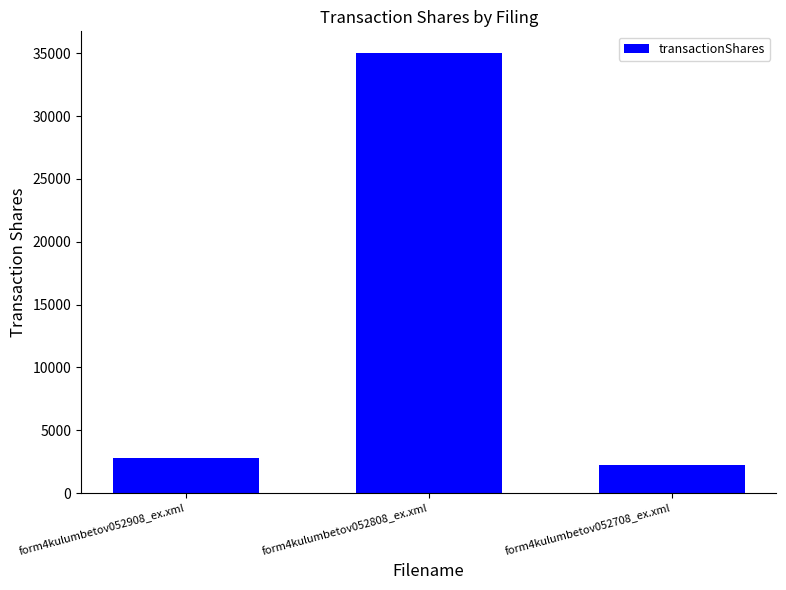

What is the greatest value displayed?

35000